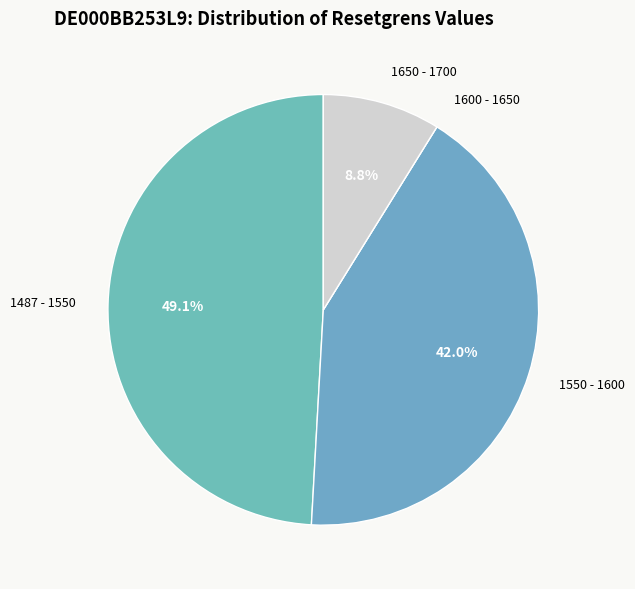

Between 1487 - 1550 and 1650 - 1700, which is larger?

1487 - 1550